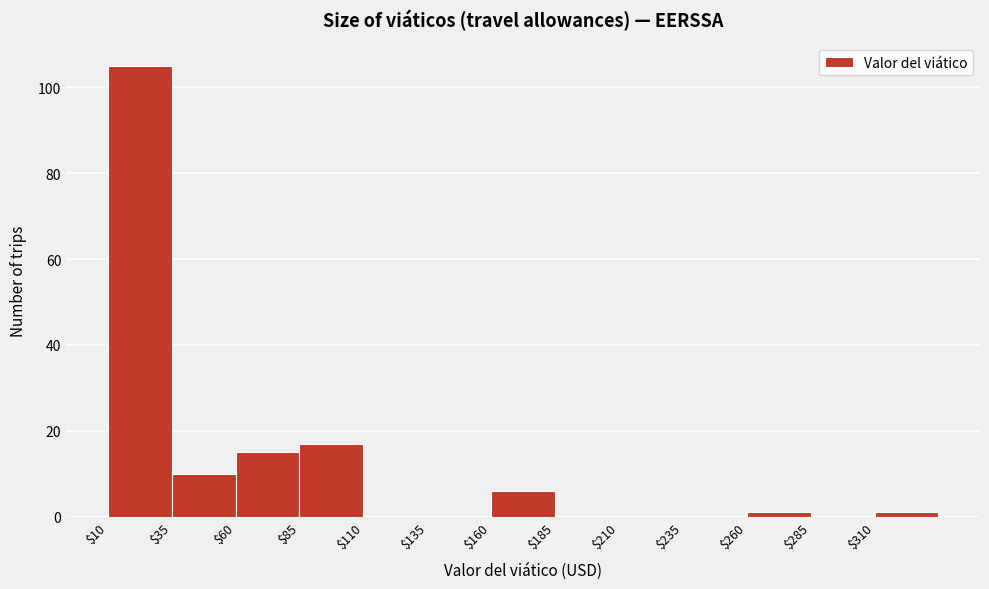

Which range on the x-axis has the tallest bar?

10 to 35